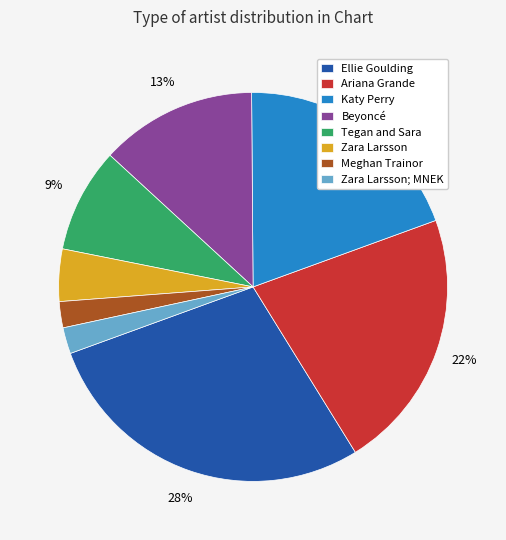

Which slice is the largest?

Ellie Goulding